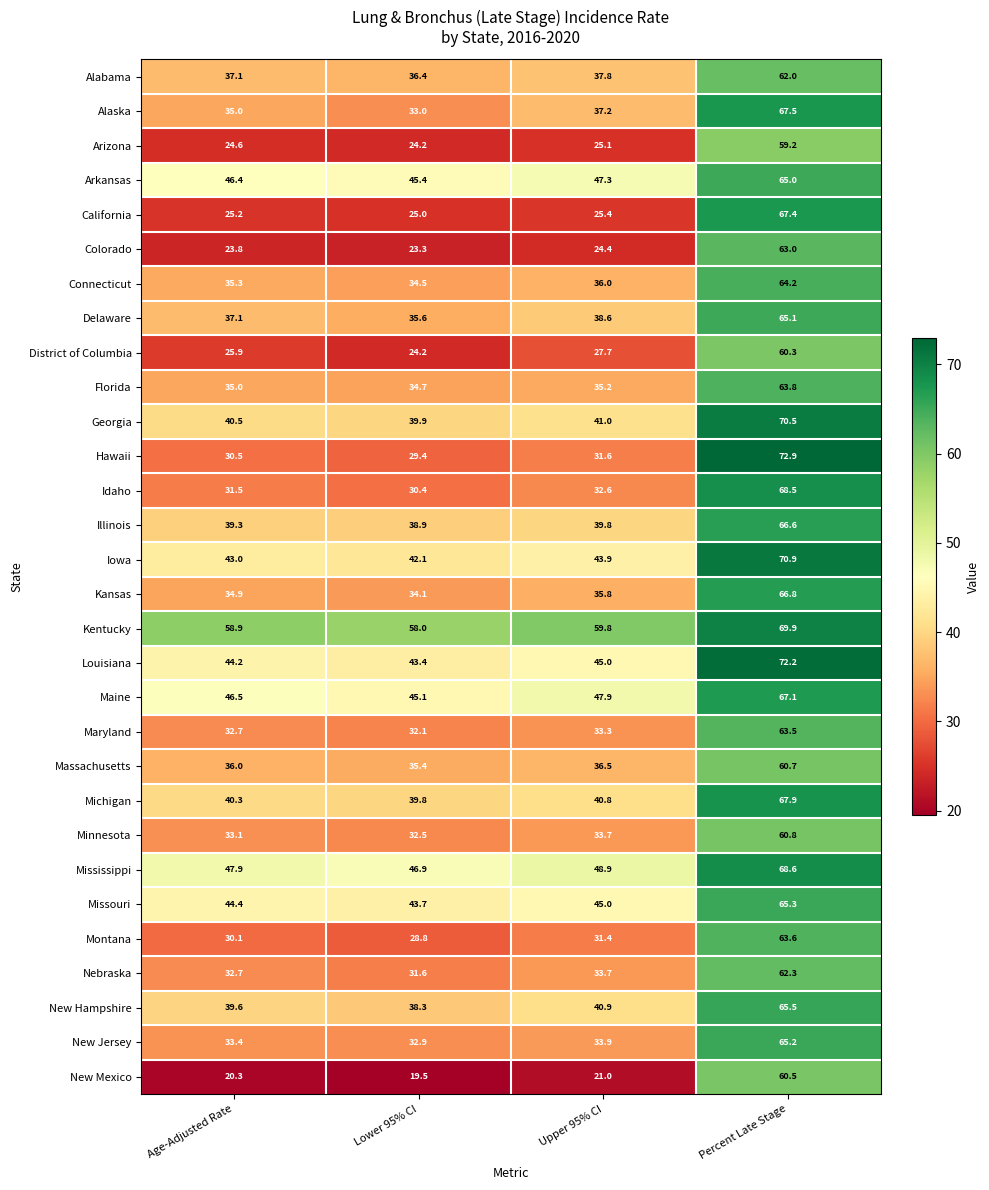

Which series changed the most between Lower 95% CI and Upper 95% CI?

Alaska